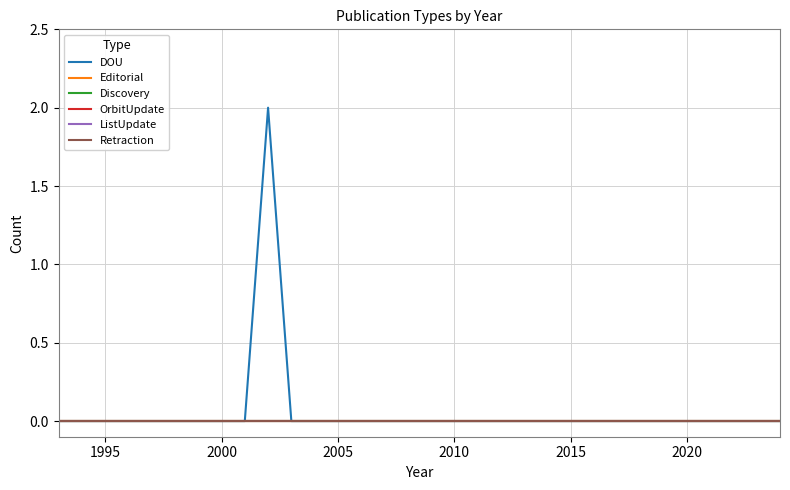

True or false: OrbitUpdate and DOU cross at least once.

False